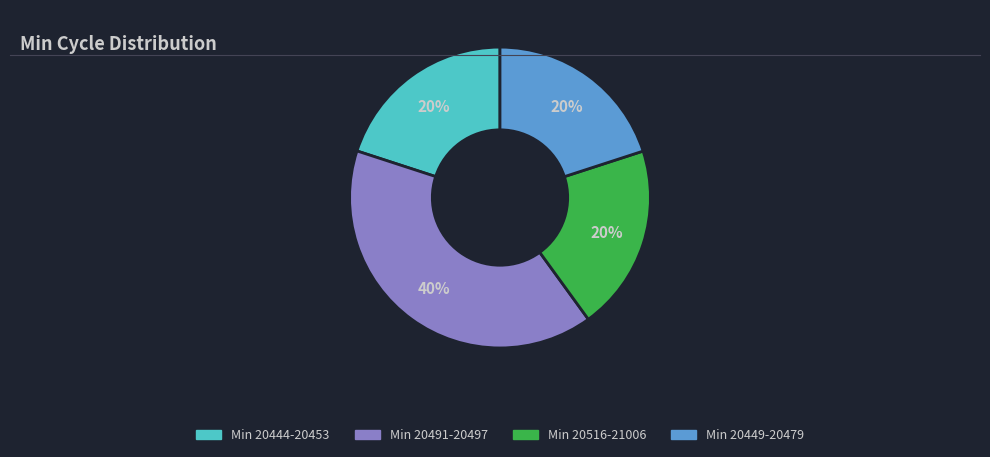

Is there a majority slice in this chart?

No